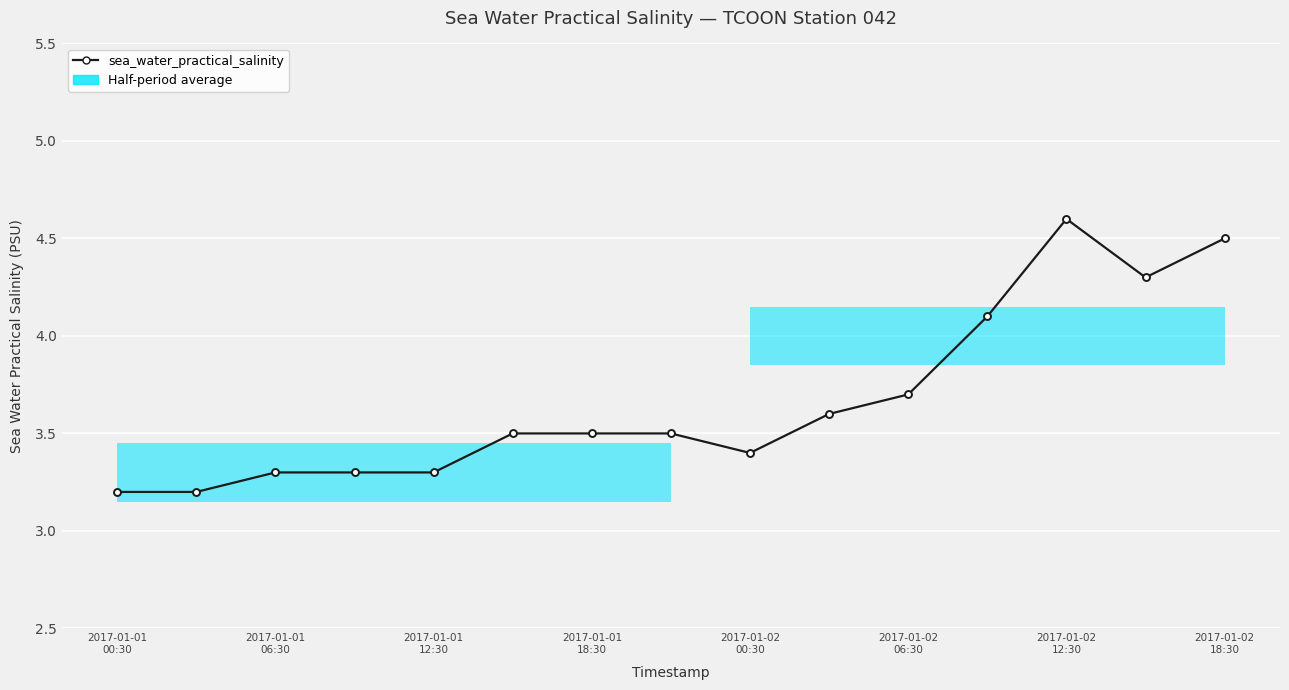

The value at 2017-01-02 00:30 is 0.7. True or false?

False